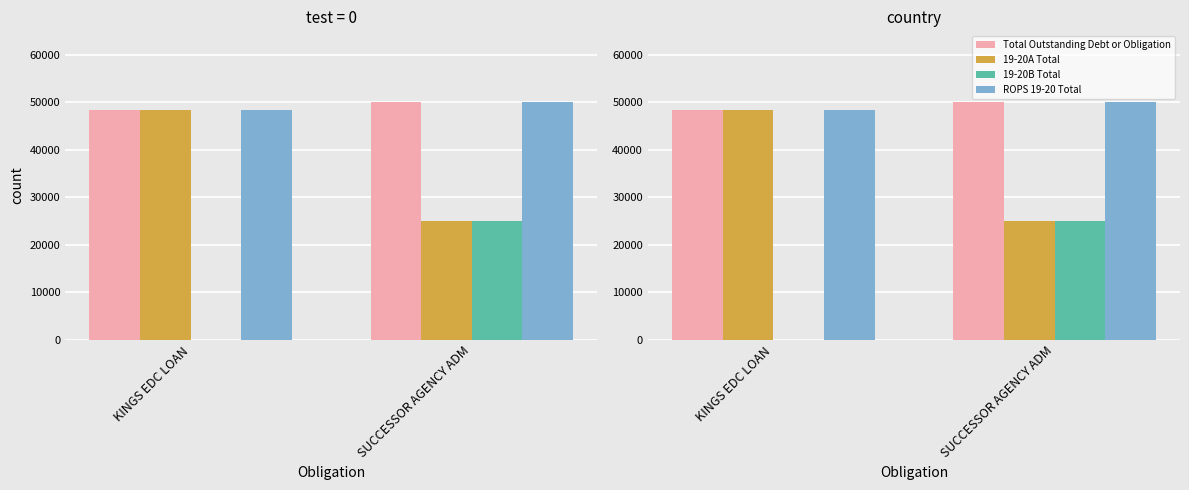

Reading left to right, extract all data points from this chart.

Total Outstanding Debt or Obligation: KINGS EDC LOAN=48384	SUCCESSOR AGENCY ADM=50000
19-20A Total: KINGS EDC LOAN=48384	SUCCESSOR AGENCY ADM=25000
19-20B Total: KINGS EDC LOAN=0	SUCCESSOR AGENCY ADM=25000
ROPS 19-20 Total: KINGS EDC LOAN=48384	SUCCESSOR AGENCY ADM=50000